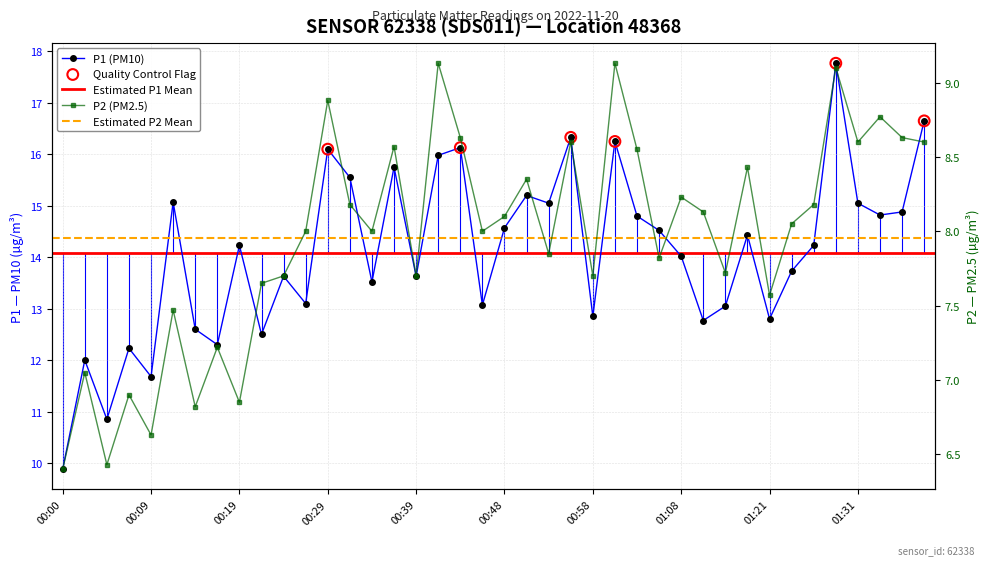

Which series reaches the minimum Y coordinate?

P2